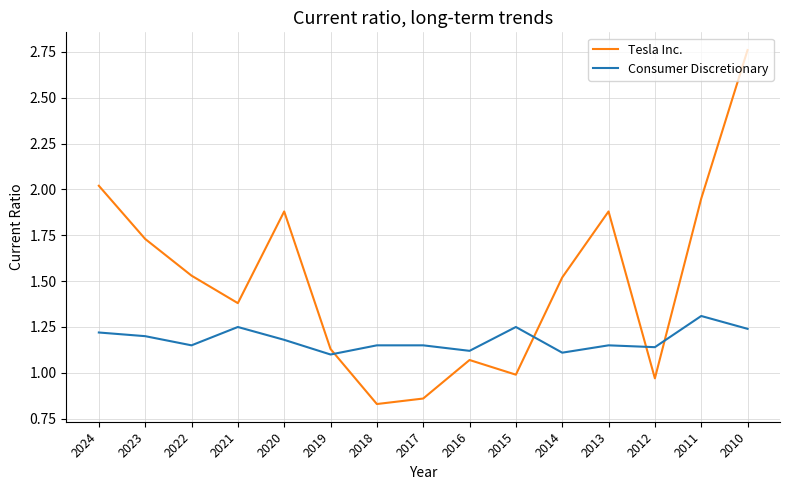

After their last crossing, which series has the higher values: Tesla Inc. or Consumer Discretionary?

Tesla Inc.